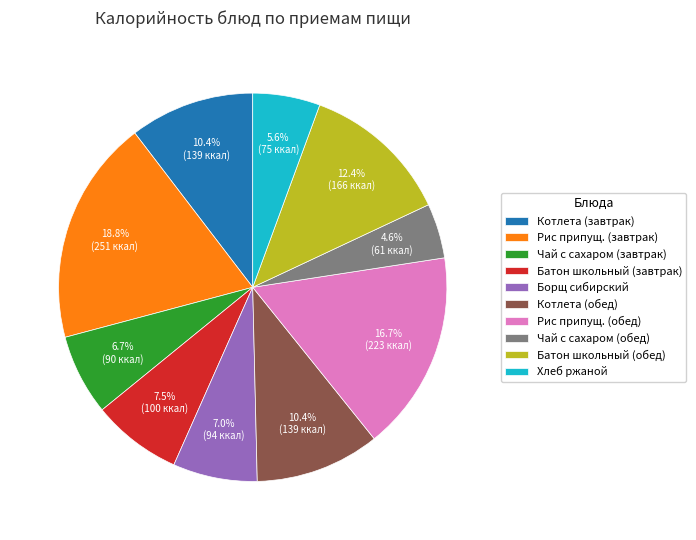

Which has a higher value, Котлета (завтрак) or Батон школьный (обед)?

Батон школьный (обед)